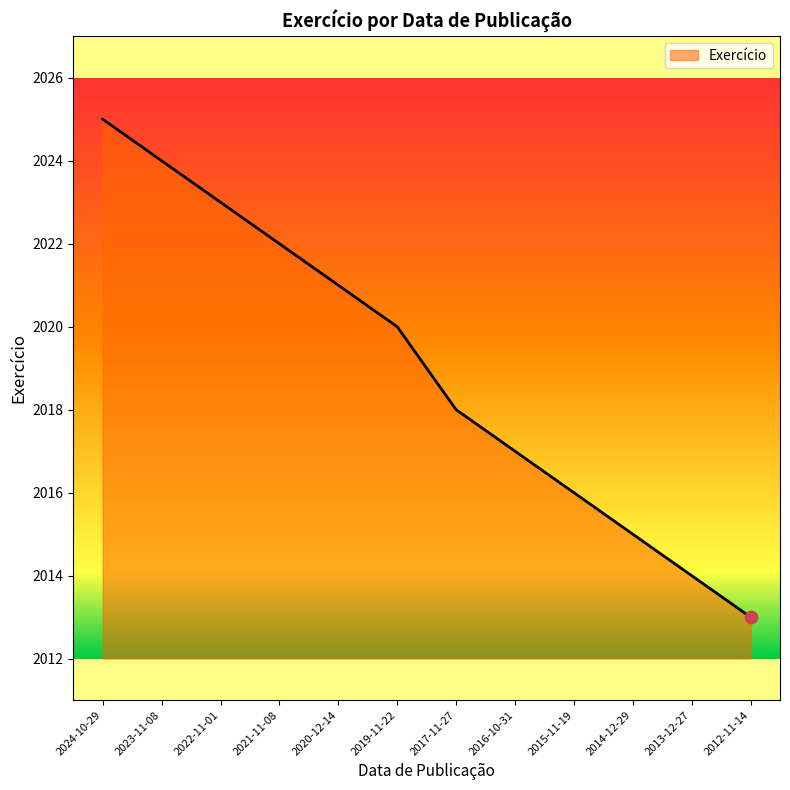

What is the ratio of the value at 2017-11-27 to the value at 2014-12-29?

1.0